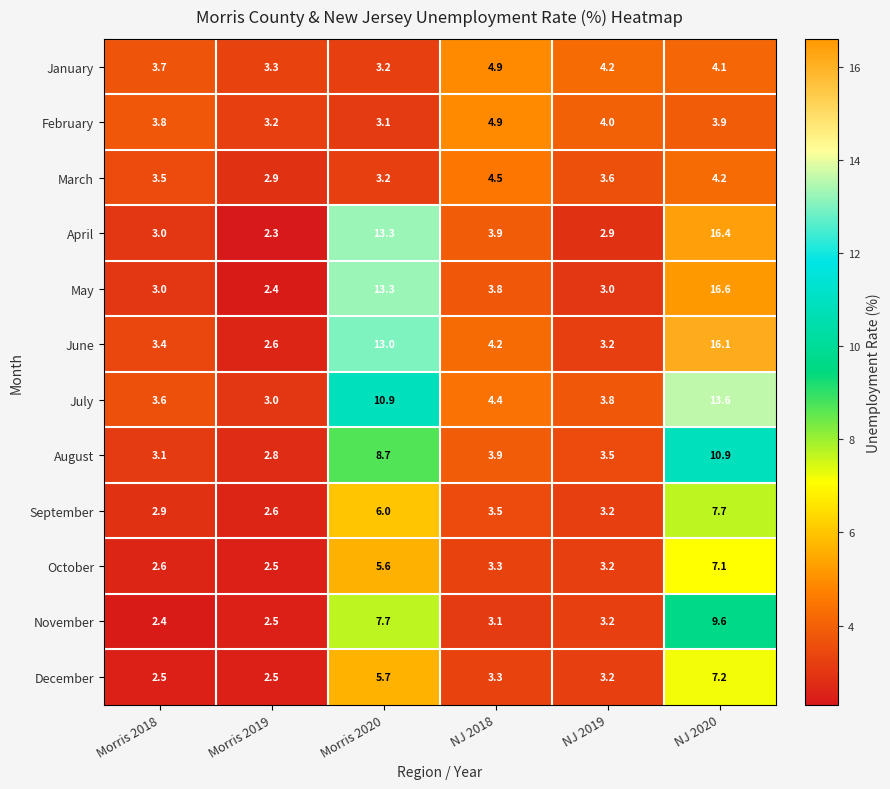

At which label is April closest to 9?

Morris 2020